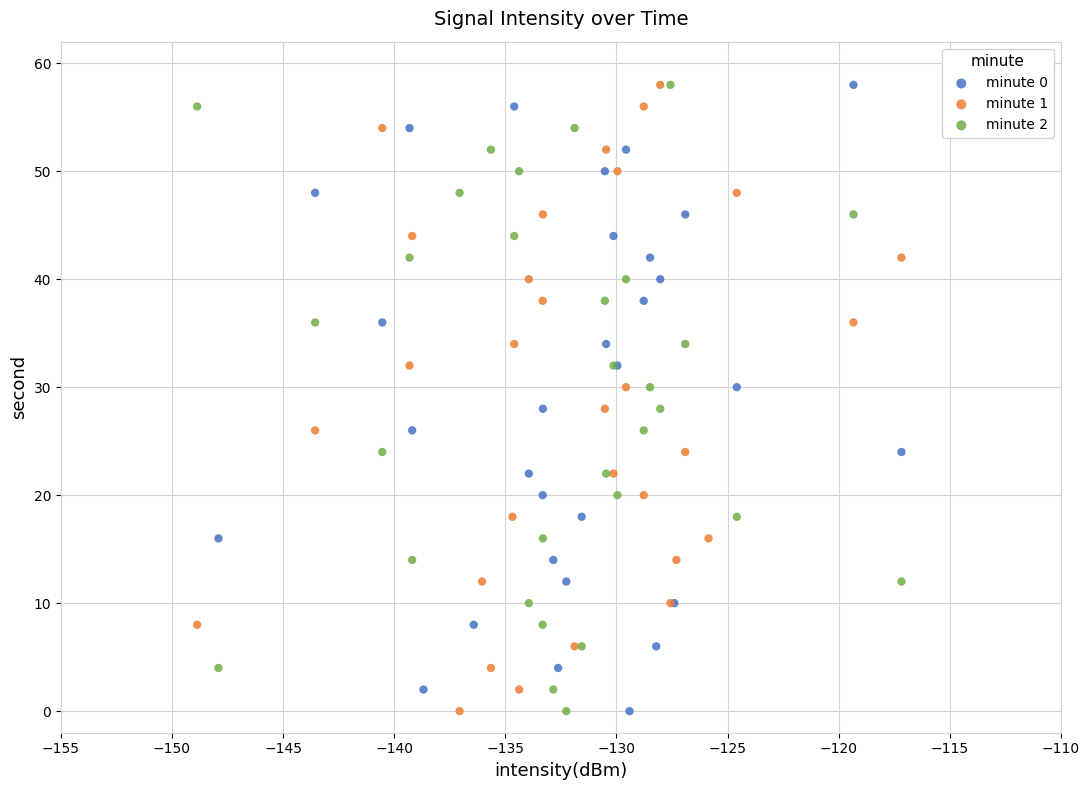

What are all the series names shown in the legend?

minute 0, minute 1, minute 2